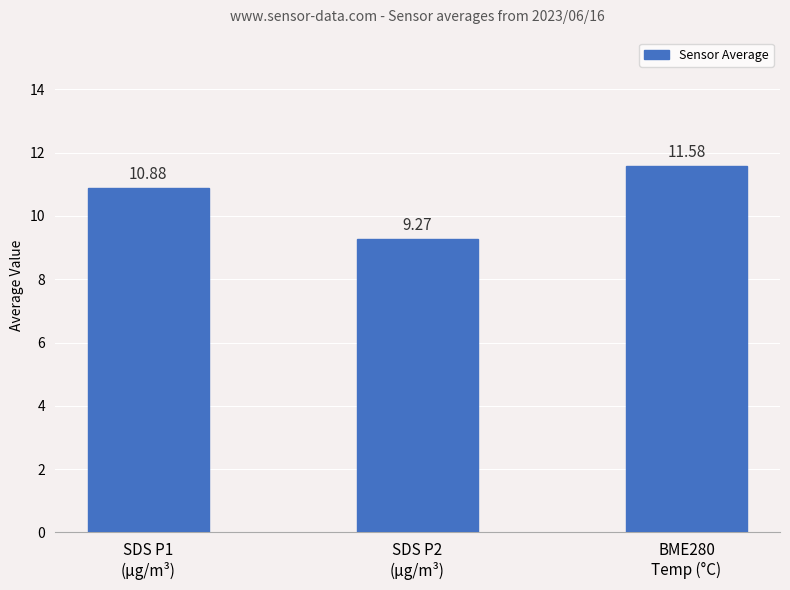

What is the ratio of the value at SDS P2
(µg/m³) to the value at BME280
Temp (°C)?

0.8